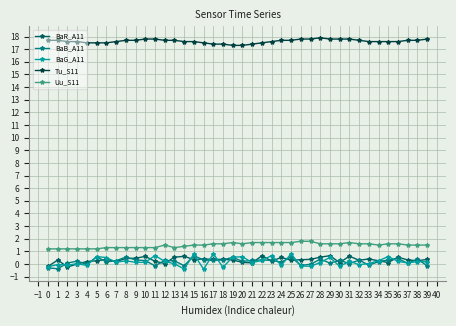

How many distinct data groups are displayed?

5